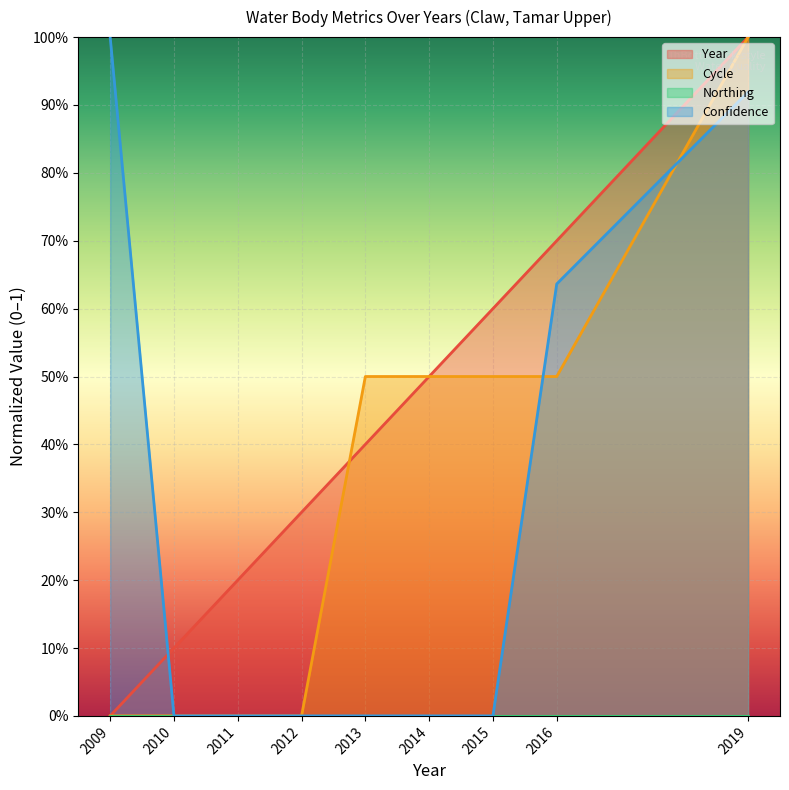

True or false: Confidence has a value of 0.9 at 2019.

True